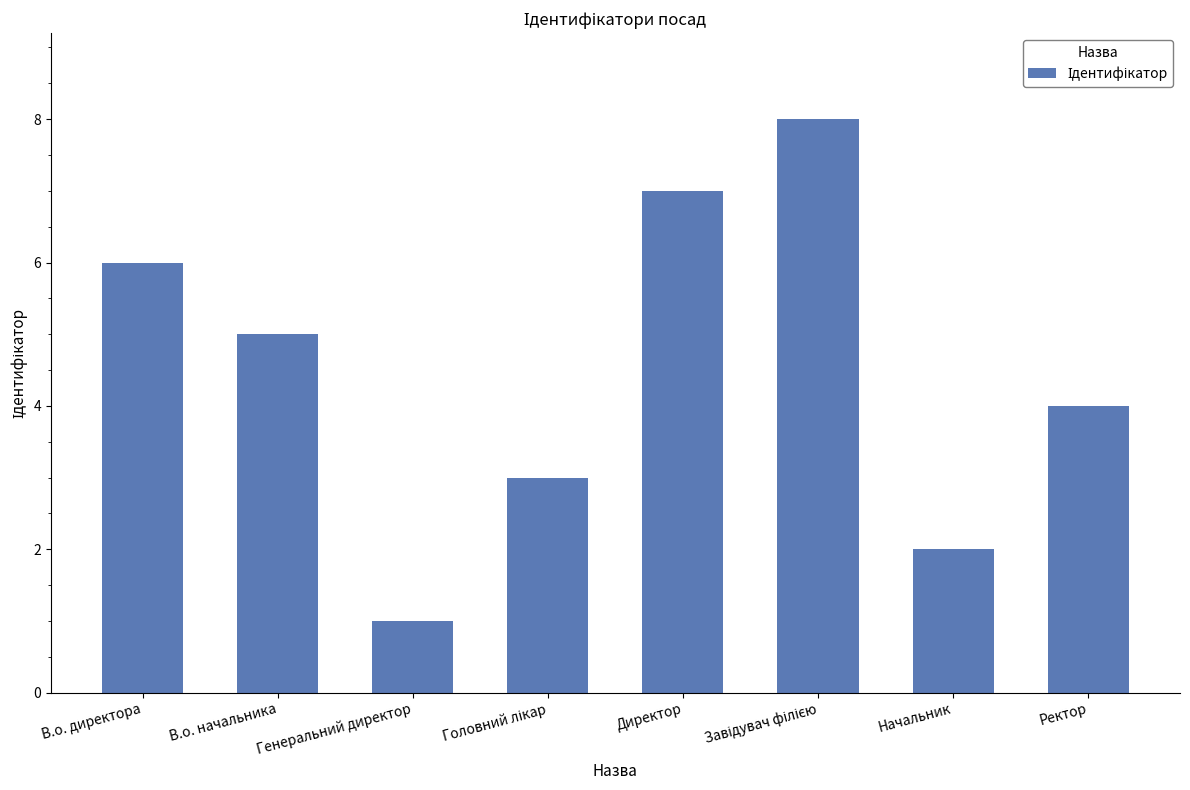

What is the sum of all values?

36